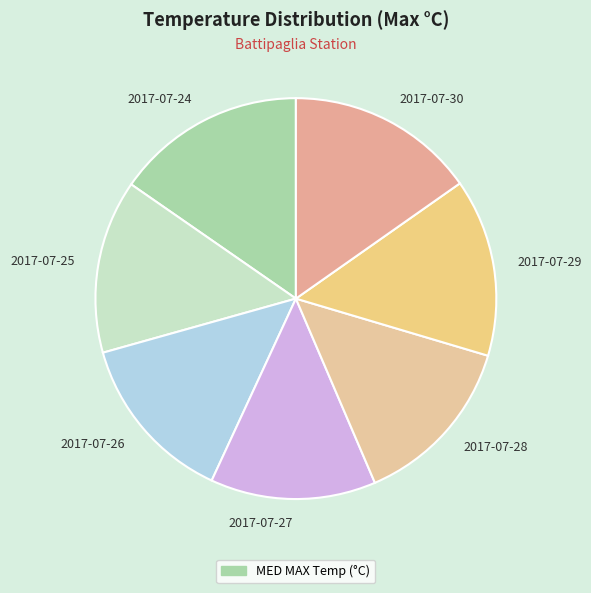

Approximately how many times larger is the value at 2017-07-25 compared to 2017-07-24?

0.9